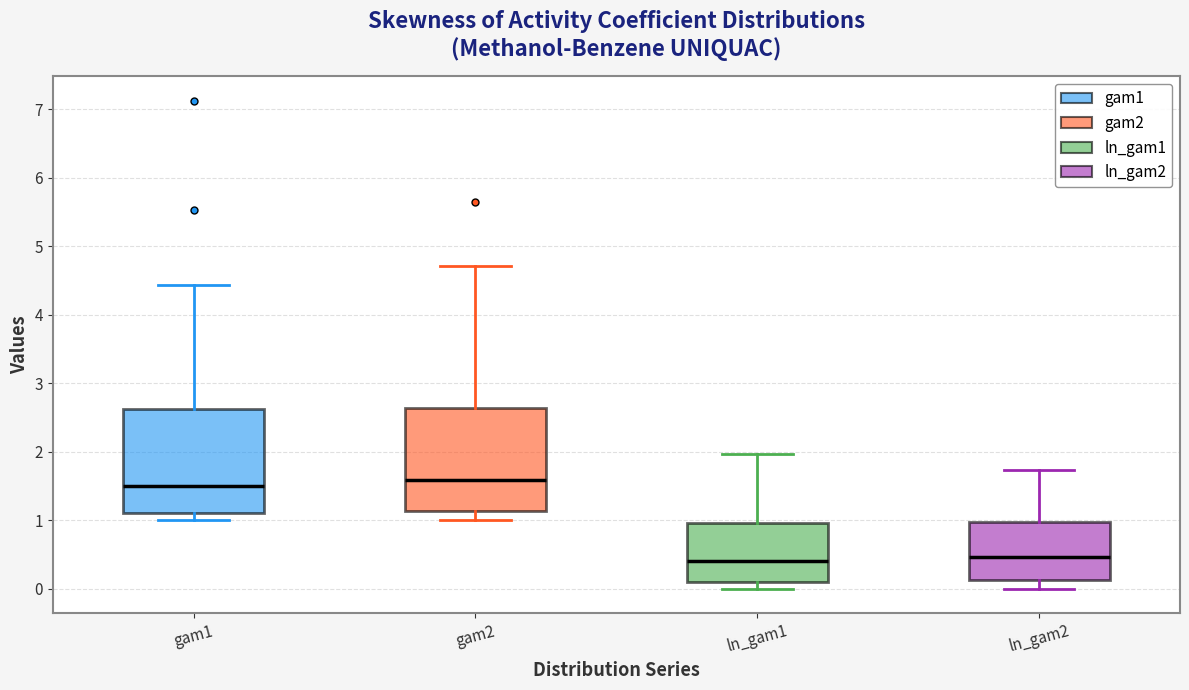

Where is the lower edge of the box for ln_gam1 on the y-axis? The values are not printed on the chart, so give them approximately, as read against the axis.

0.1